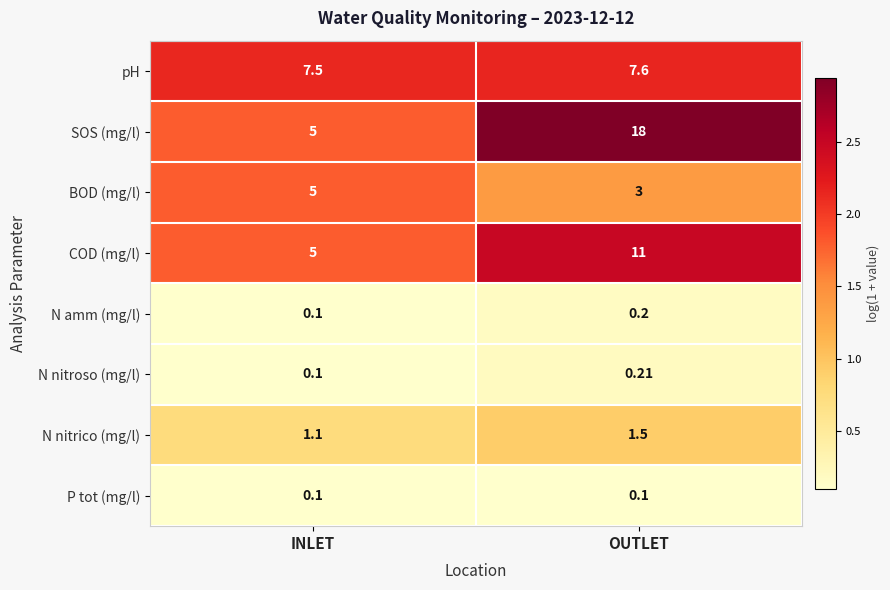

Which category has the highest value in the BOD (mg/l) series?

INLET